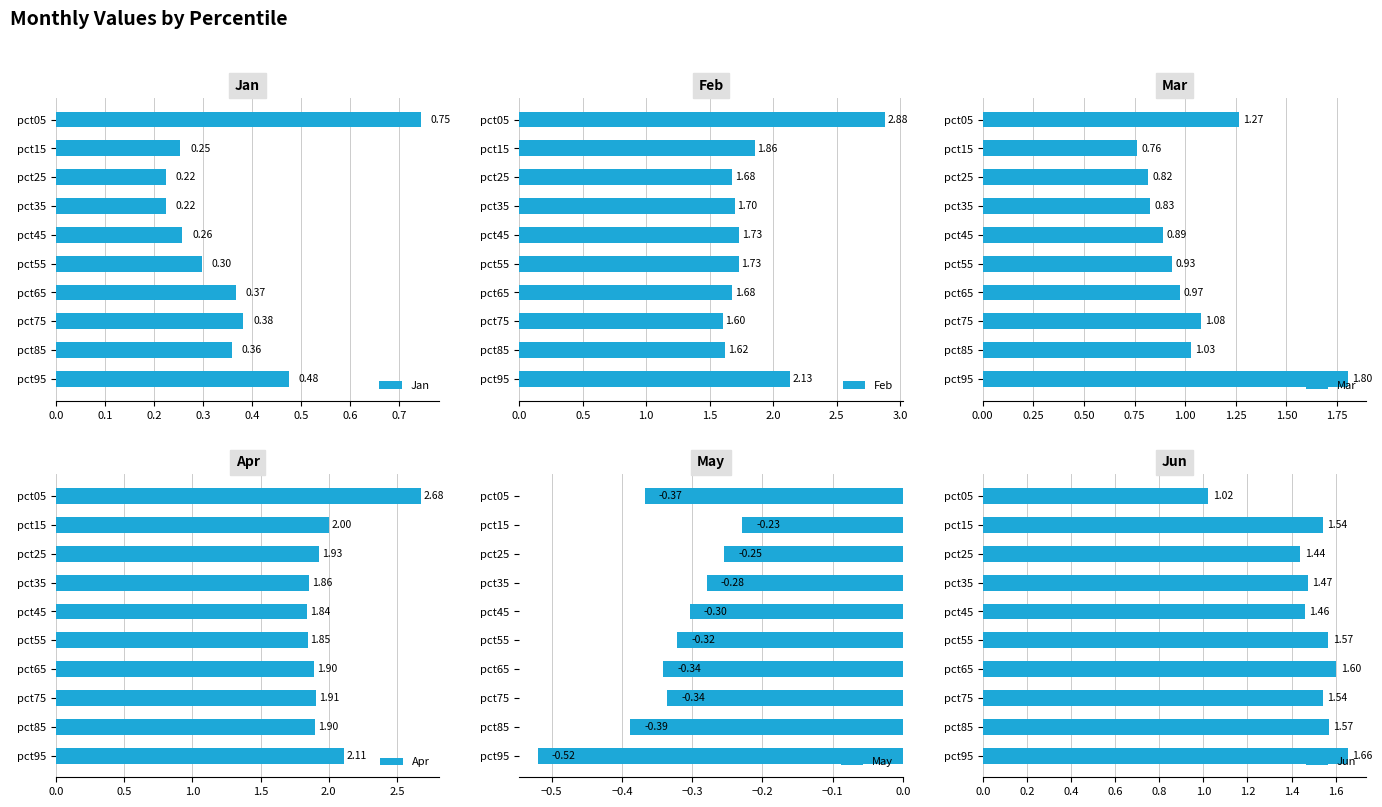

Are the bars grouped side by side (vs. stacked)?

Yes